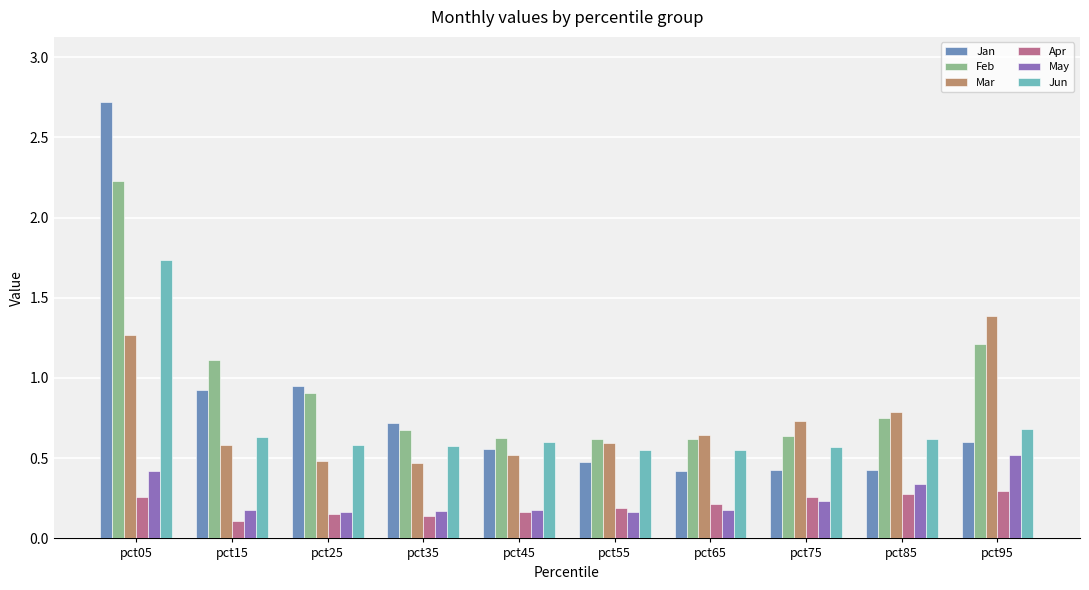

Count the Jun values in the range 0 to 1.

9